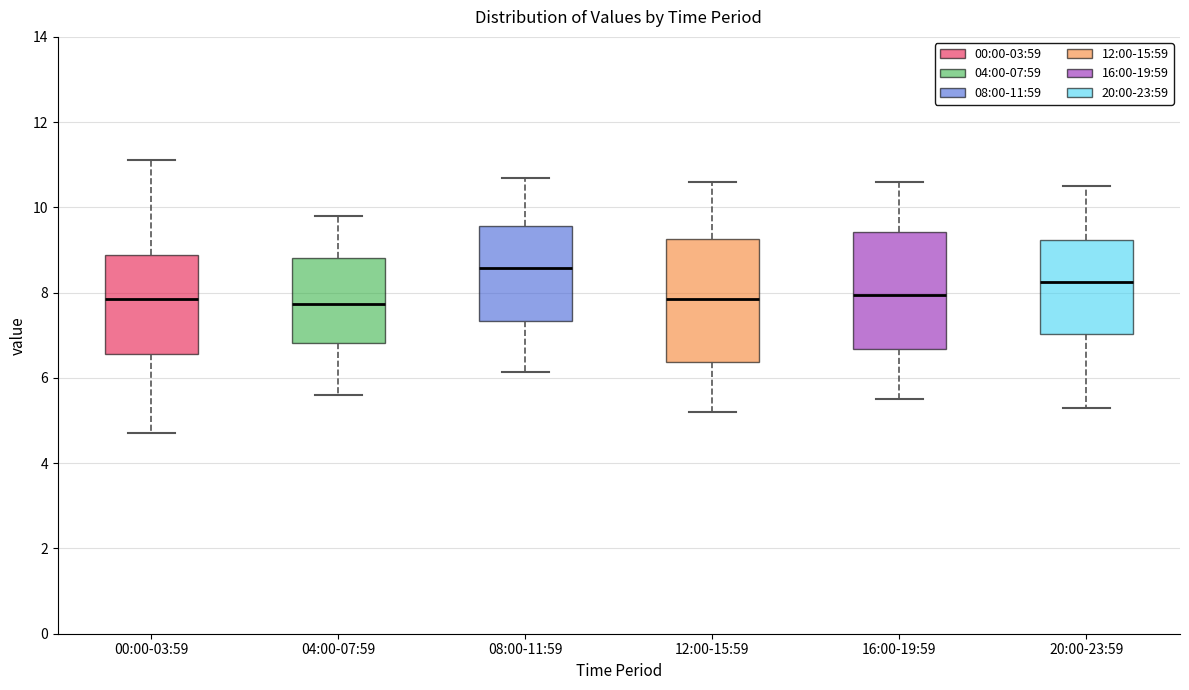

Reading left to right, transcribe this box plot: for each box, give where its median line is, the range the box spans, and where its two whiskers end, as read against the y-axis. The values are not printed on the chart, so give them approximately, as read against the axis.

00:00-03:59: median 7.8, box 6.6 to 8.8, whiskers 4.8 to 11.2
04:00-07:59: median 7.8, box 6.8 to 8.8, whiskers 5.6 to 9.8
08:00-11:59: median 8.6, box 7.4 to 9.6, whiskers 6.2 to 10.8
12:00-15:59: median 7.8, box 6.4 to 9.2, whiskers 5.2 to 10.6
16:00-19:59: median 8.0, box 6.6 to 9.4, whiskers 5.6 to 10.6
20:00-23:59: median 8.2, box 7.0 to 9.2, whiskers 5.4 to 10.6